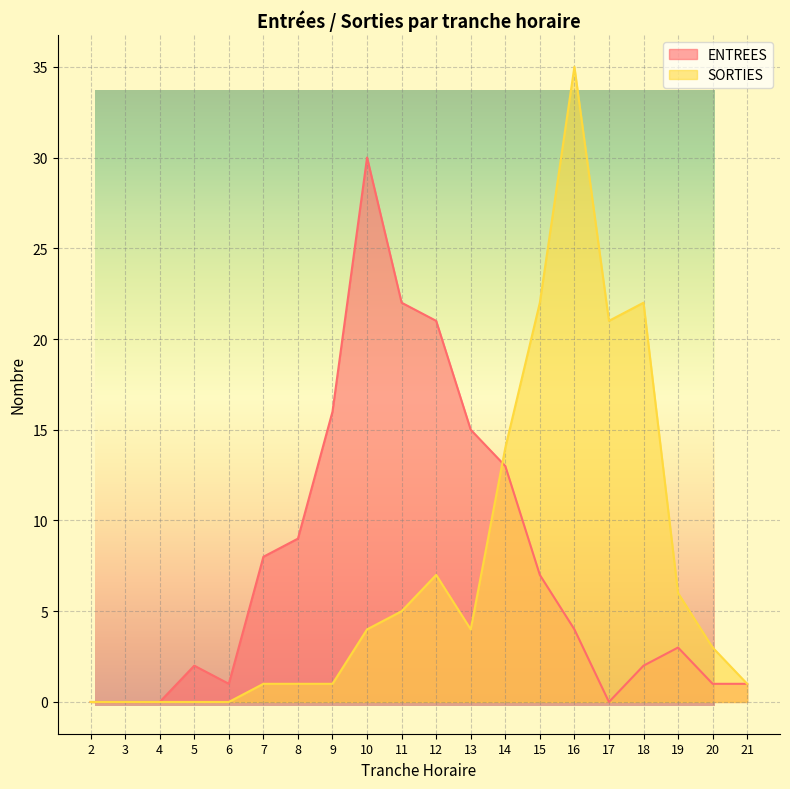

How many interior local valleys does the SORTIES series have?

2